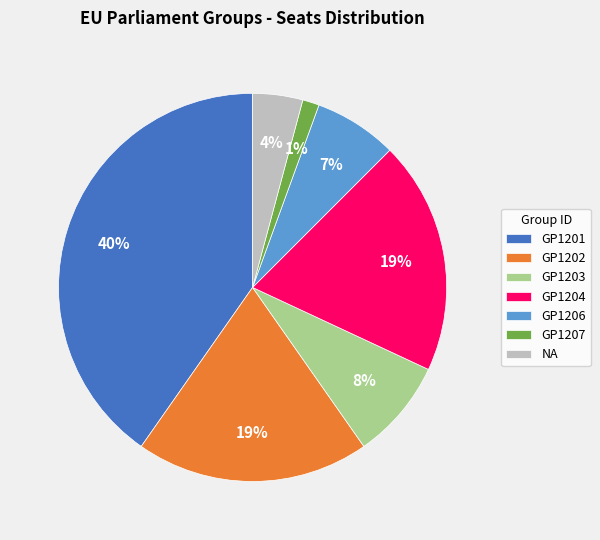

Which has a higher value, GP1201 or NA?

GP1201